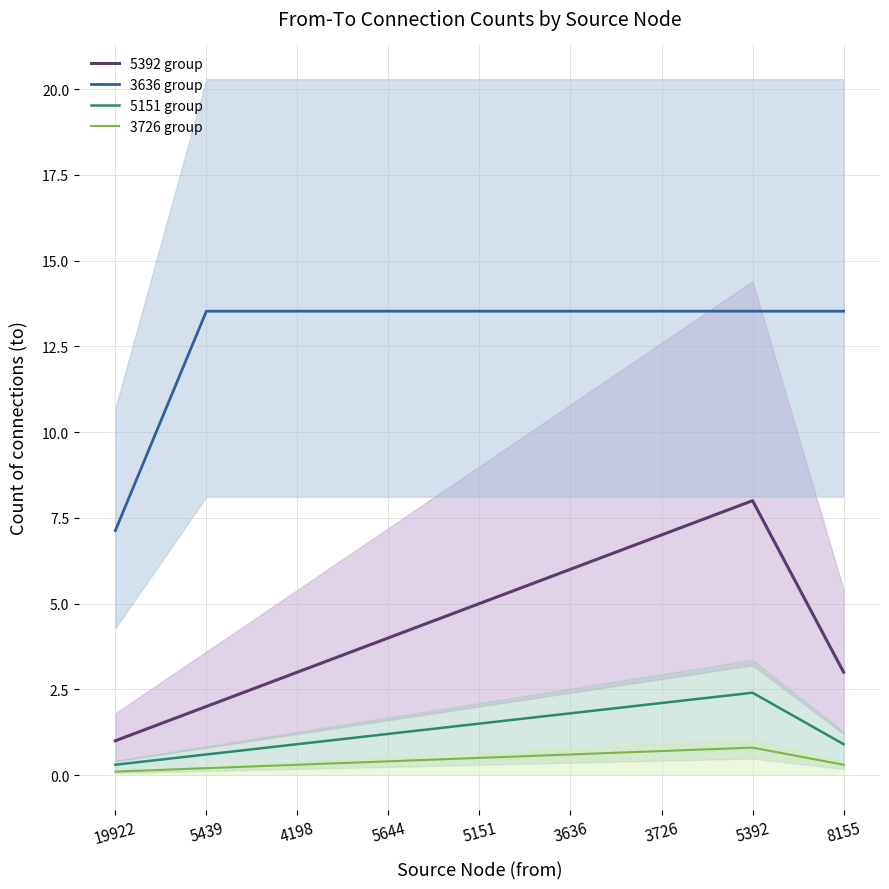

Reading left to right, extract all data points from this chart.

5392 group: 1.0	2.0	3.0	4.0	5.0	6.0	7.0	8.0	3.0
3636 group: 7.1	13.5	13.5	13.5	13.5	13.5	13.5	13.5	13.5
5151 group: 0.3	0.6	0.9	1.2	1.5	1.8	2.1	2.4	0.9
3726 group: 0.1	0.2	0.3	0.4	0.5	0.6	0.7	0.8	0.3